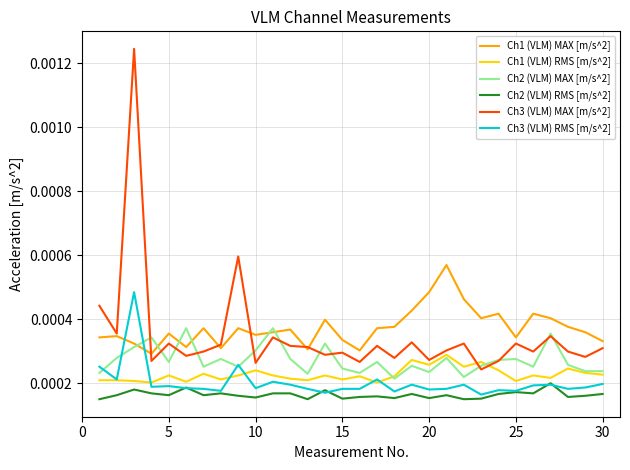

Which series has the widest spread of values?

Ch3 (VLM) MAX [m/s^2]